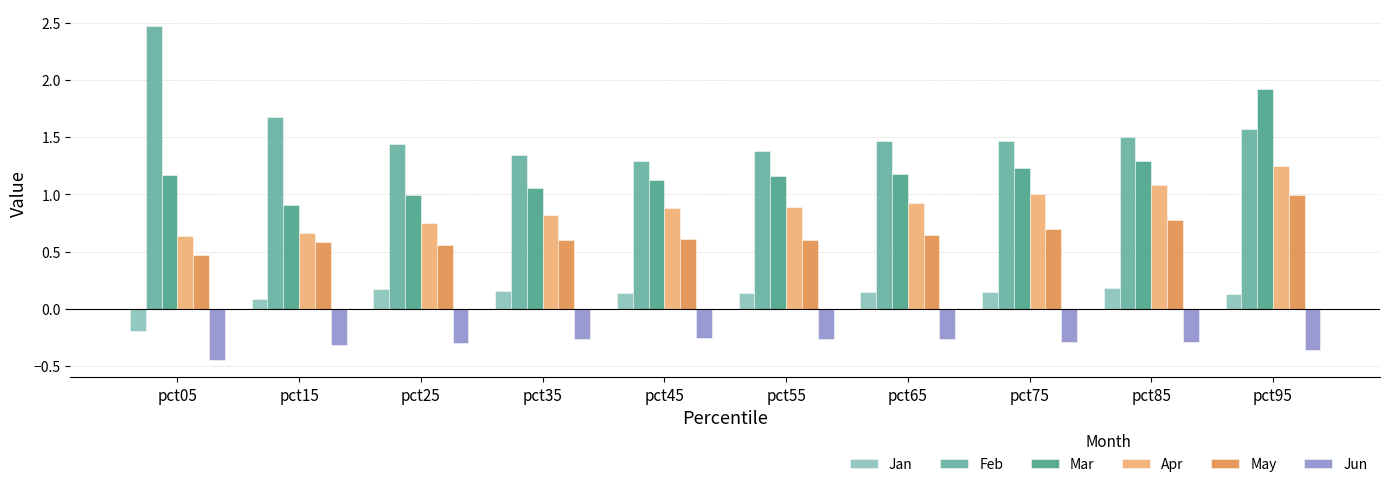

Reading left to right, what are all the values shown in this chart?

Jan: -0.2	0.1	0.2	0.2	0.1	0.1	0.1	0.1	0.2	0.1
Feb: 2.5	1.7	1.4	1.3	1.3	1.4	1.5	1.5	1.5	1.6
Mar: 1.2	0.9	1.0	1.1	1.1	1.2	1.2	1.2	1.3	1.9
Apr: 0.6	0.7	0.7	0.8	0.9	0.9	0.9	1.0	1.1	1.2
May: 0.5	0.6	0.6	0.6	0.6	0.6	0.6	0.7	0.8	1.0
Jun: -0.4	-0.3	-0.3	-0.3	-0.3	-0.3	-0.3	-0.3	-0.3	-0.4